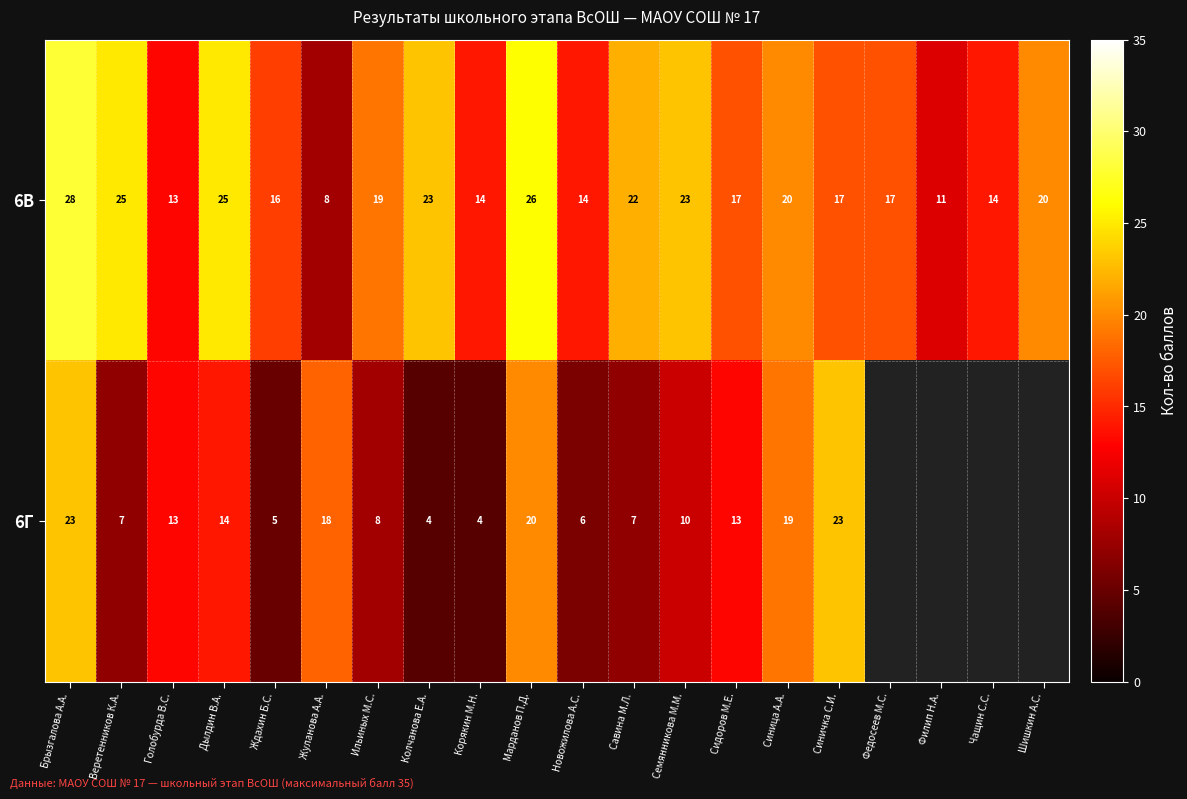

Where does the 6В series first go above 19?

Брызгалова А.А.